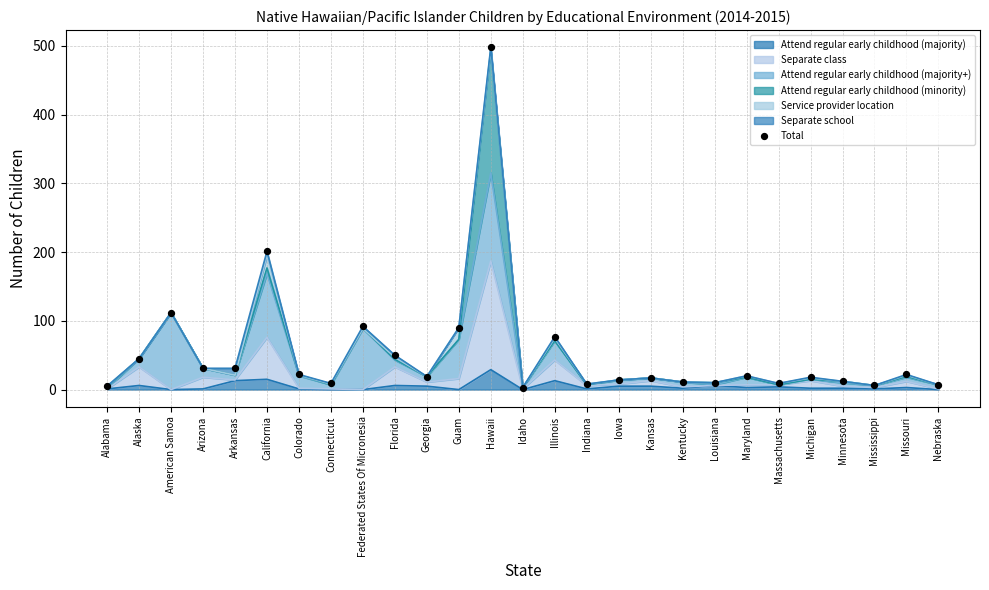

Which has a higher value, Federated States Of Micronesia or Idaho?

Federated States Of Micronesia